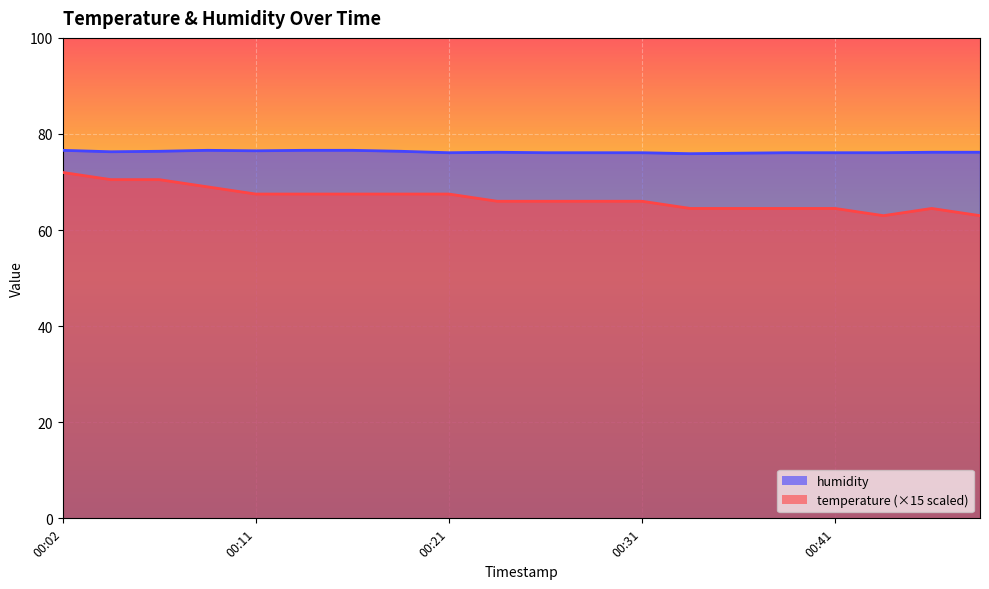

What is the difference between the humidity values at 00:28 and 00:02?

0.5